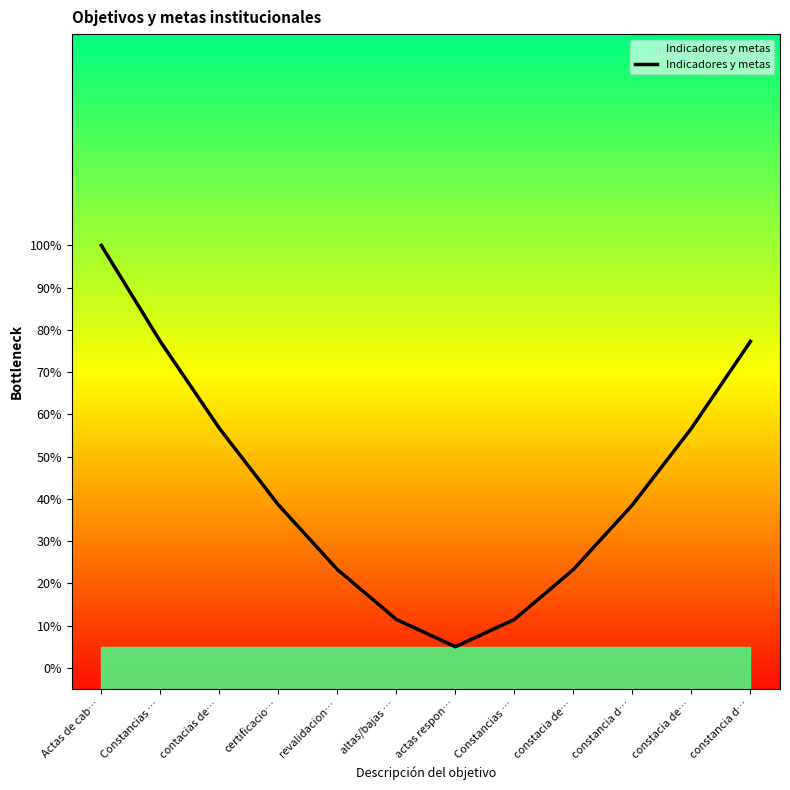

True or false: the data has more than 1 interior local peaks.

False